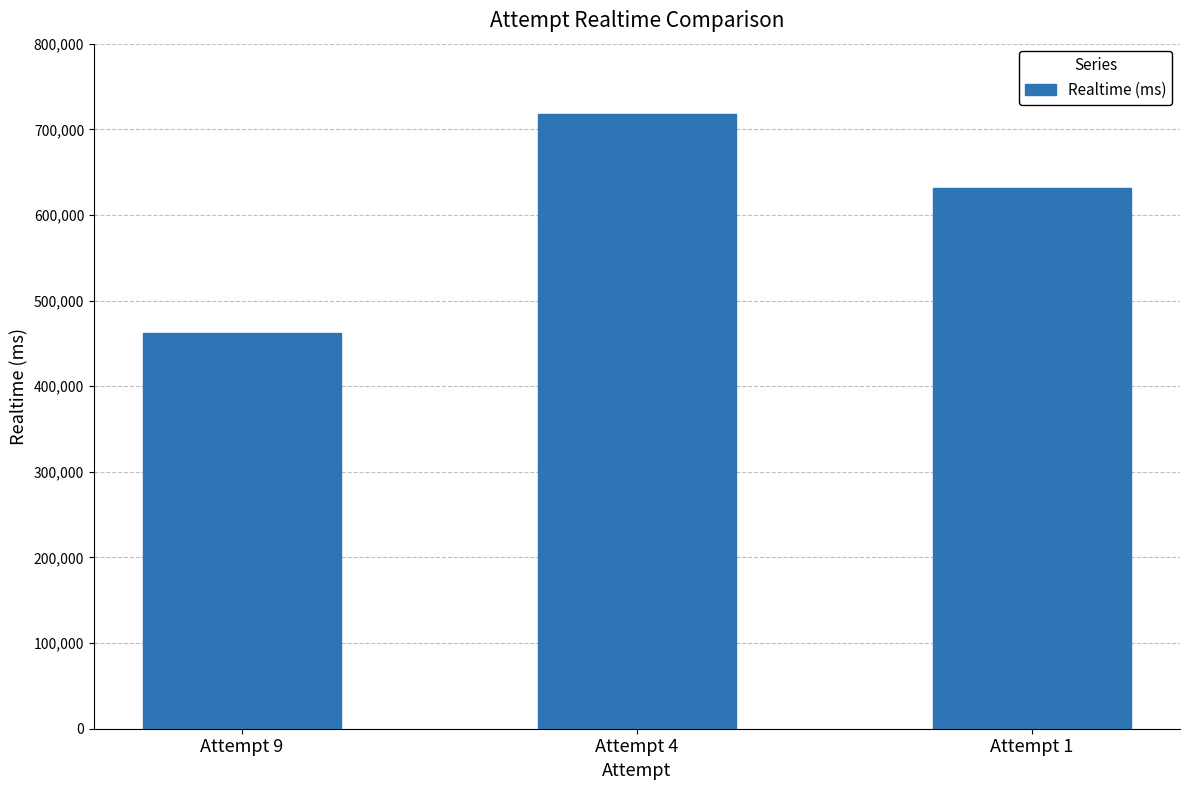

Which label corresponds to the smallest value in the chart?

Attempt 9